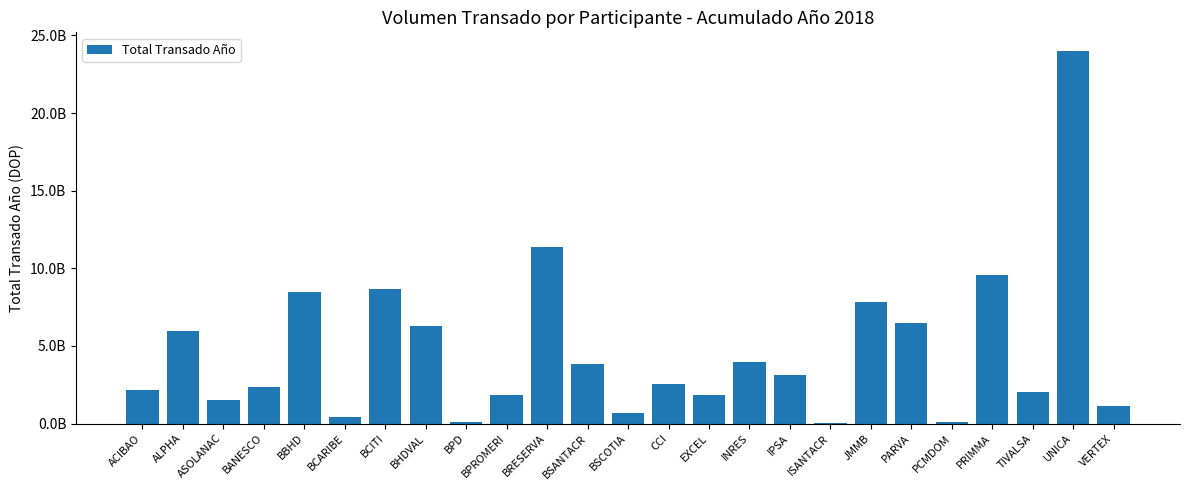

At which label does the data first exceed 2529242365?

ALPHA